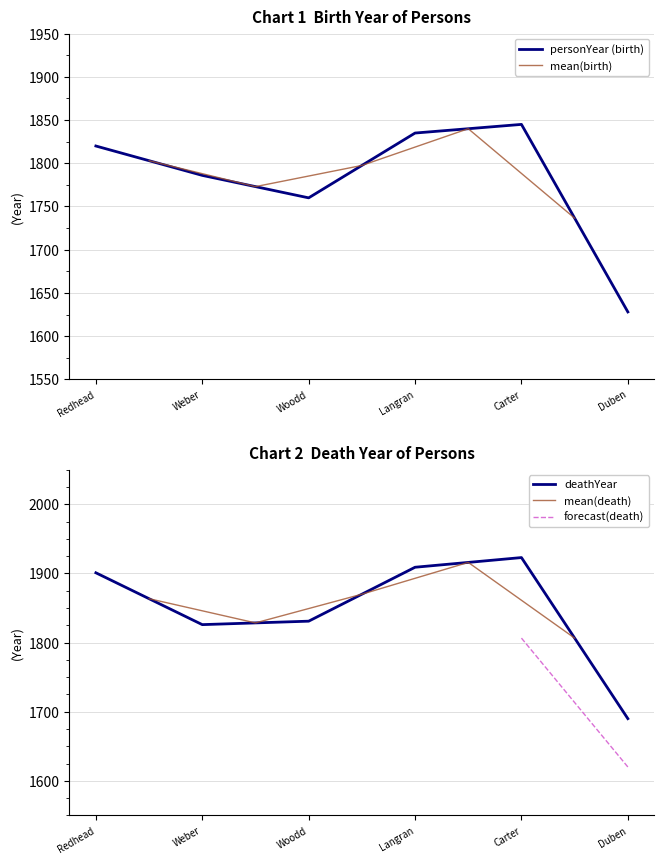

Where is personYear (birth) nearest to the value 1736?

Woodd